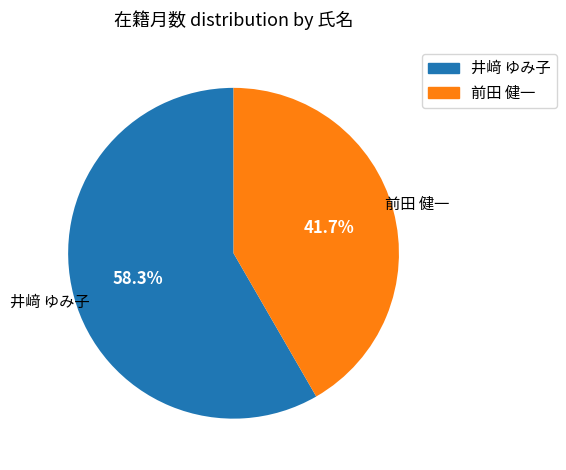

What is the total percentage of 井﨑 ゆみ子 and 前田 健一?

100.0%